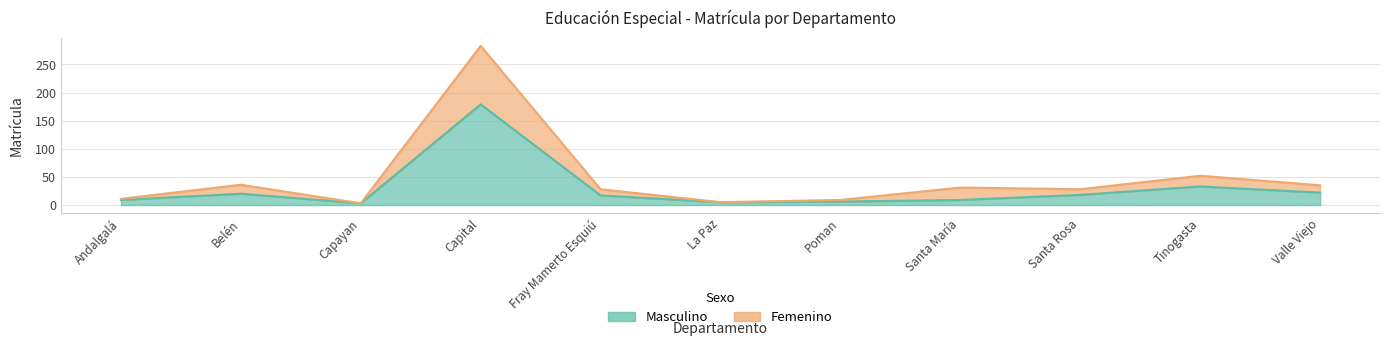

How many lines are shown in the chart?

2